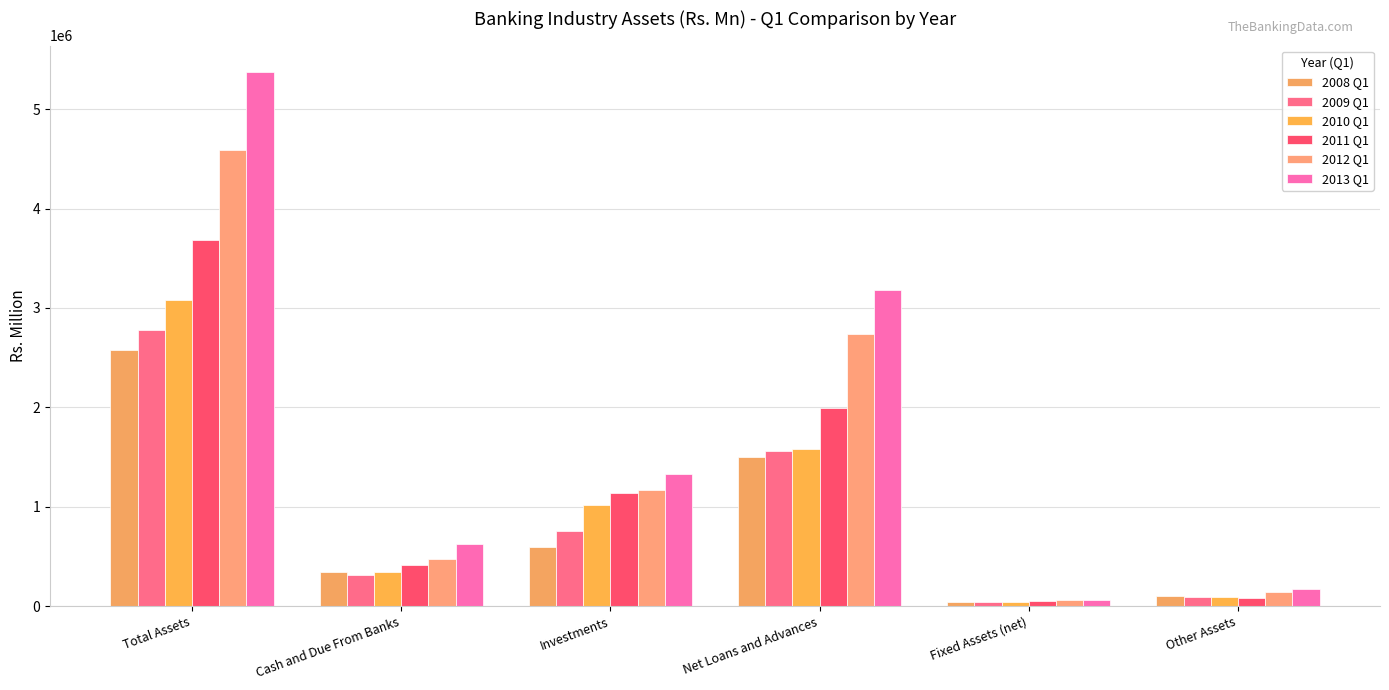

At which category is the sum across all series the highest?

Total Assets